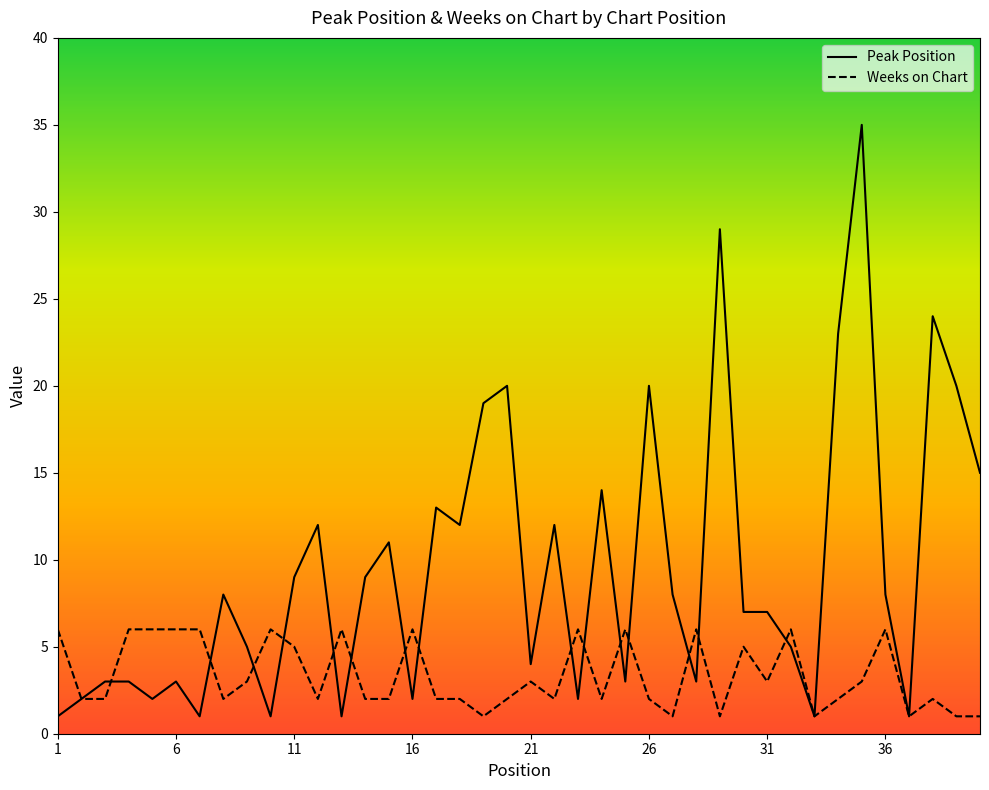

What is the highest value of the Weeks on Chart series?

6